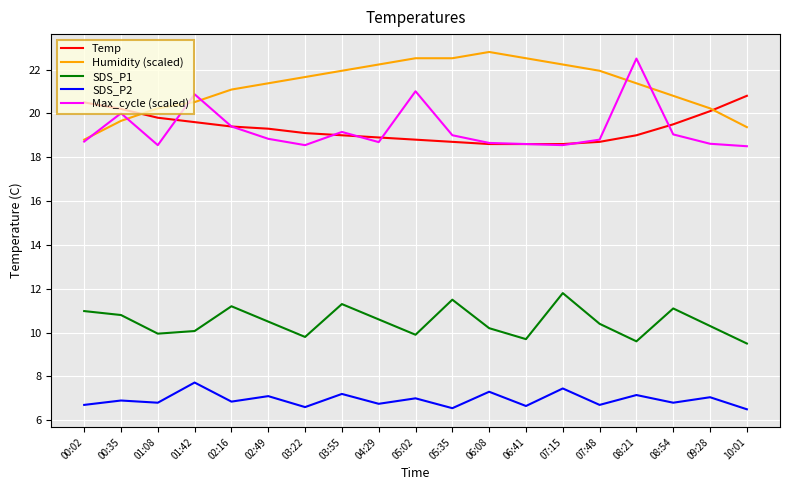

What position from the right is 00:35?

18